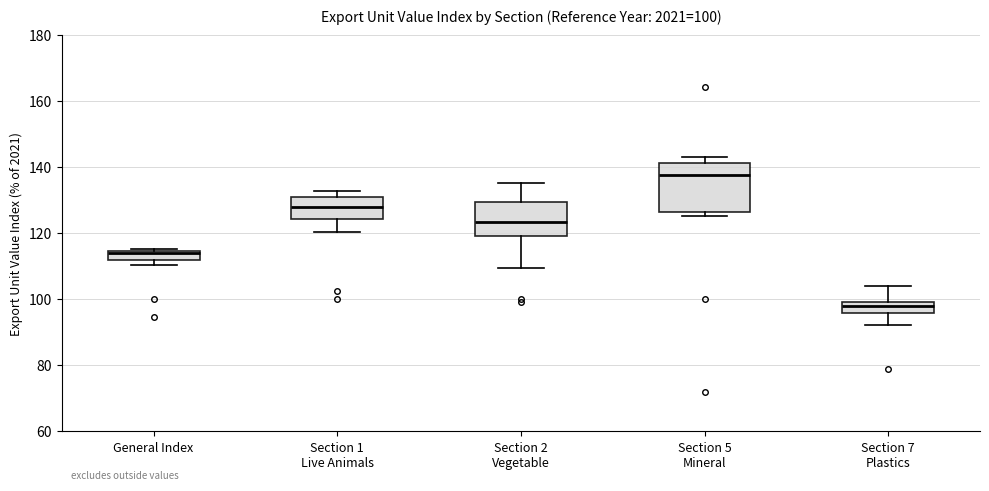

Which box's median line is the lowest?

Section 7 Plastics